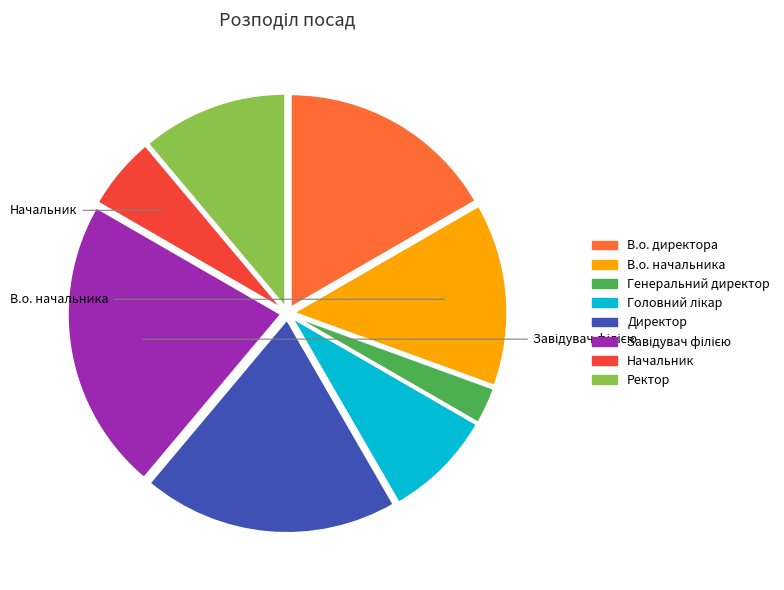

How many slices are in this pie chart?

8